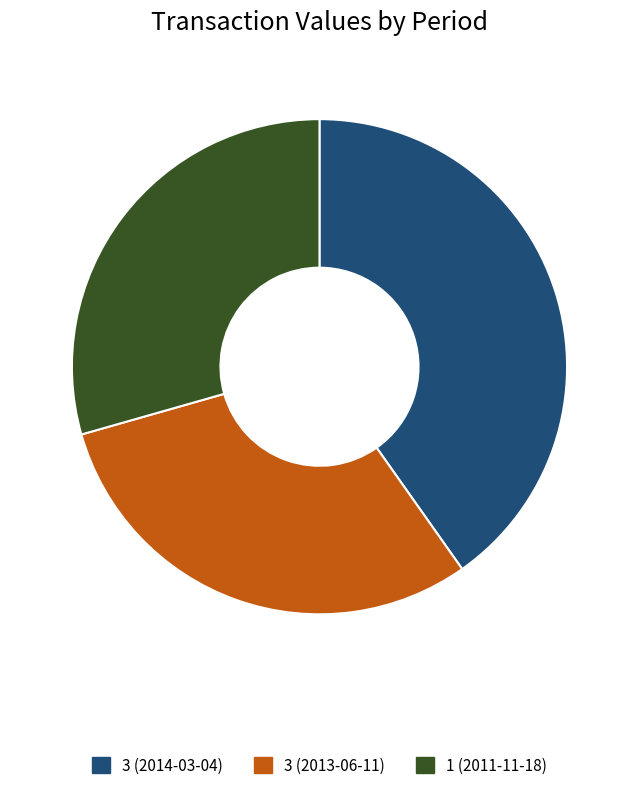

Is there a majority slice in this chart?

No